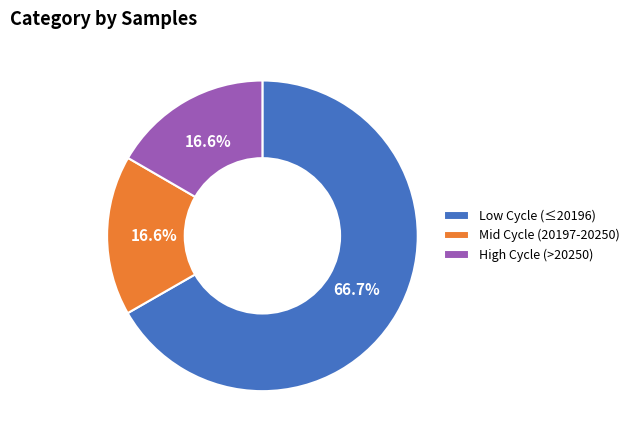

What percentage do Low Cycle (≤20196) and High Cycle (>20250) together represent?

83.4%